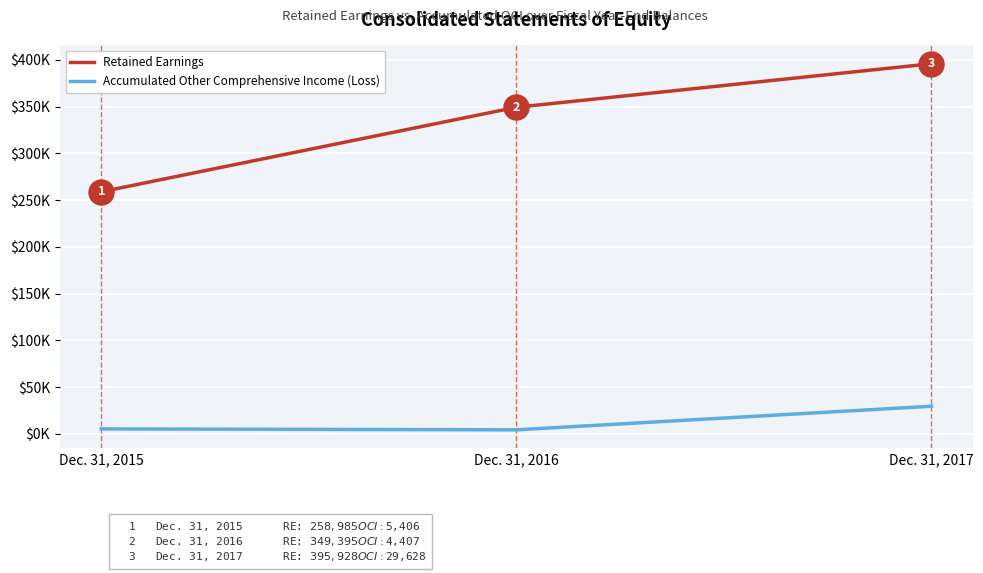

True or false: Accumulated Other Comprehensive Income (Loss) has a value of 5406 at Dec. 31, 2015.

True